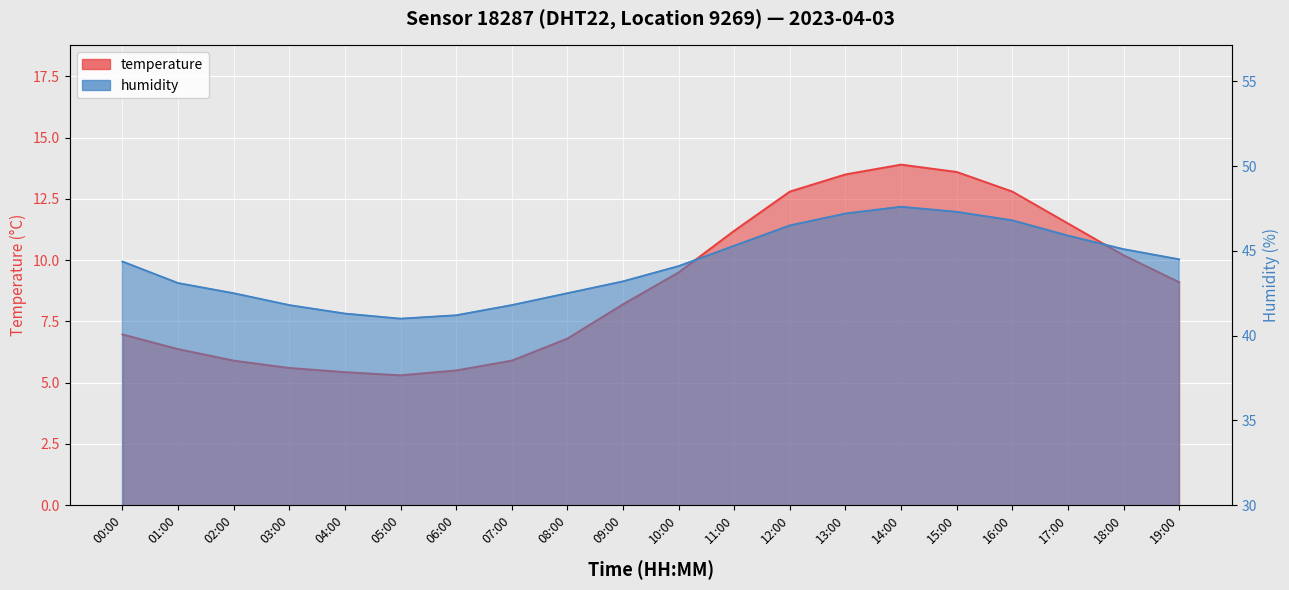

What is the difference between the maximum and minimum values in the temperature series?

8.6